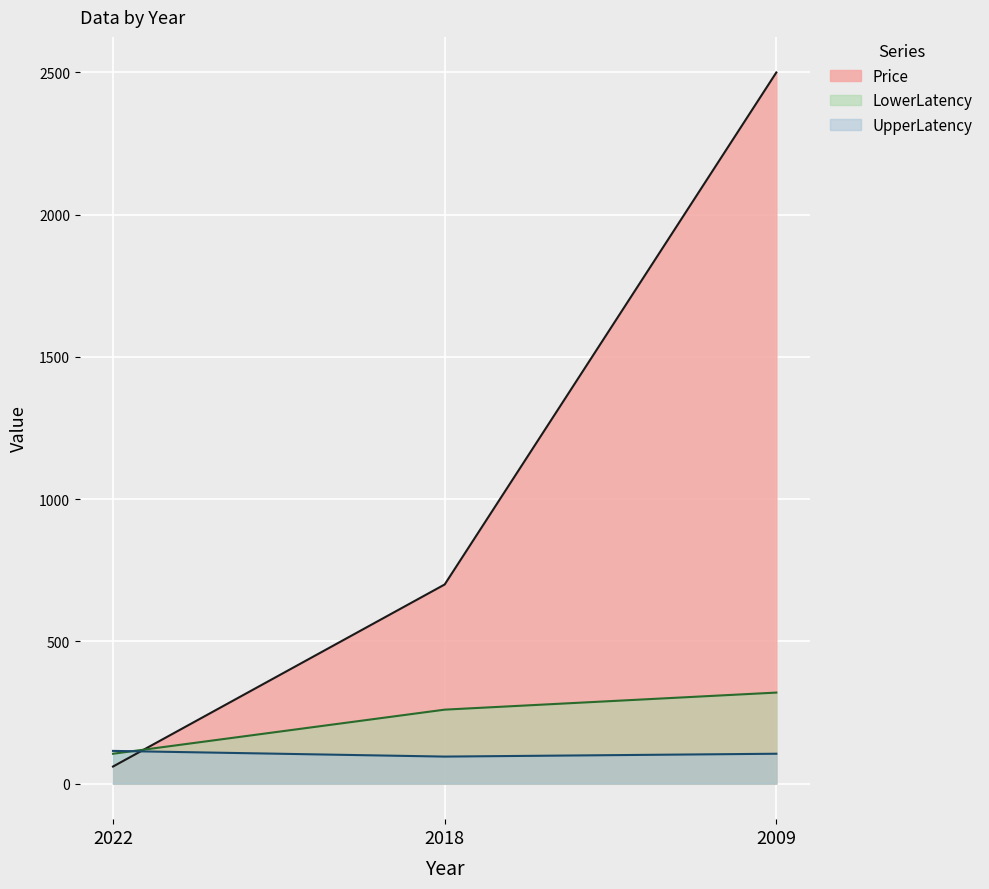

Reading left to right, list all the values displayed in this chart.

LowerLatency: 2022=105	2018=260	2009=320
UpperLatency: 2022=115	2018=95	2009=105
Price: 2022=60	2018=700	2009=2500